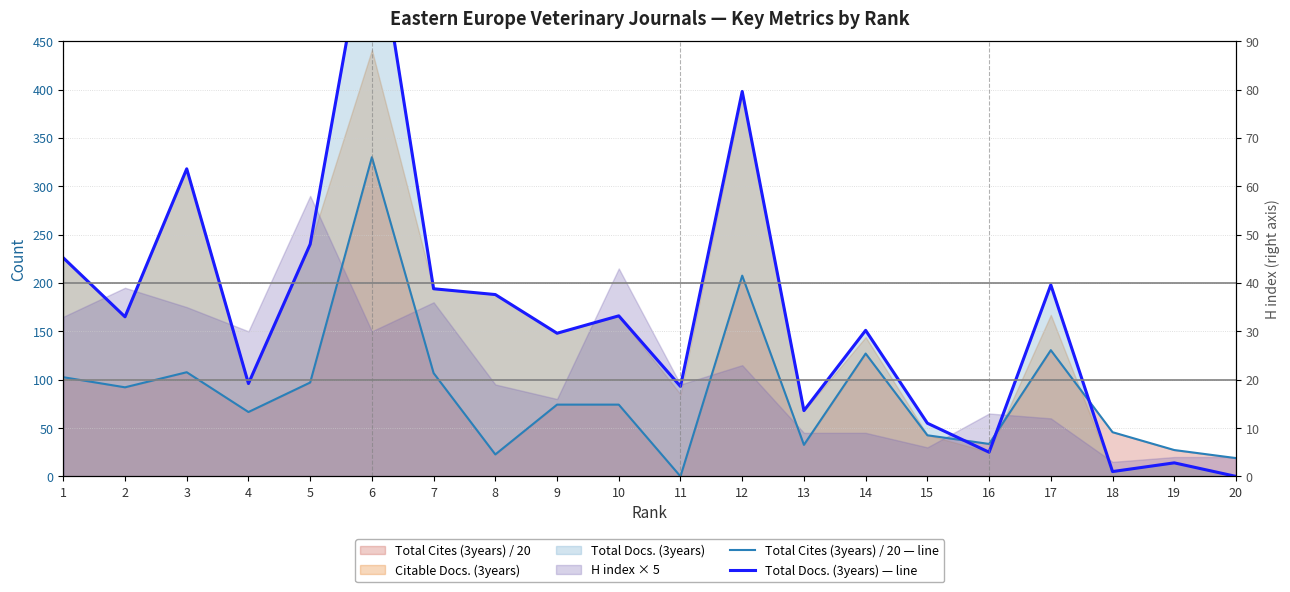

At which category does Total Docs. (3years) — line reach its first local valley?

2